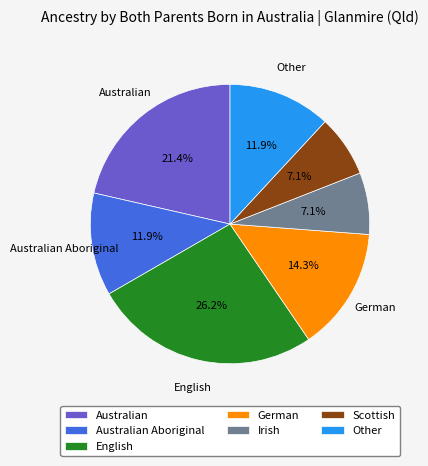

To the nearest percent, what is the average slice percentage?

14%